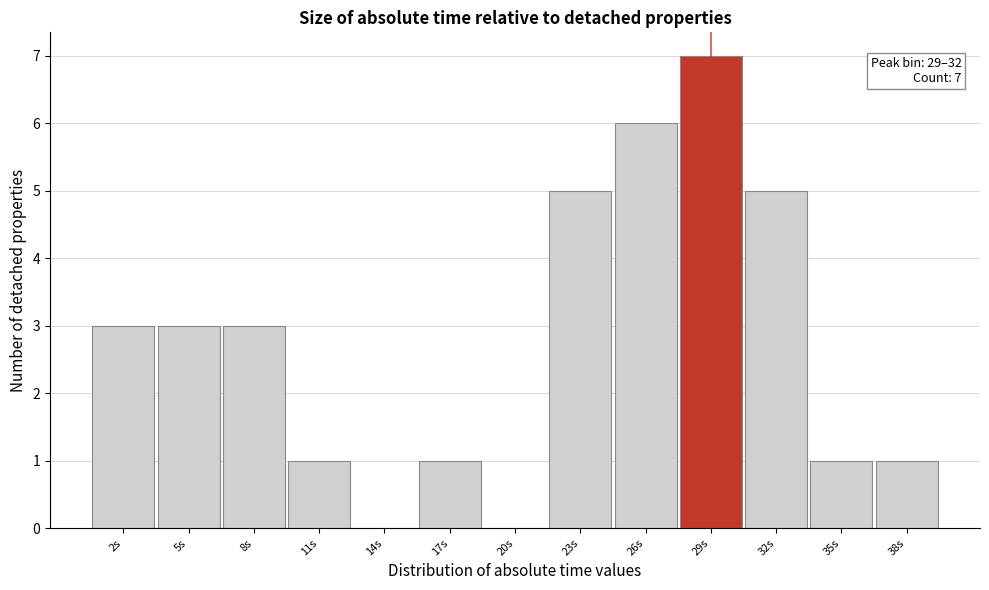

Reading left to right, transcribe all the data shown in this chart.

2s=3	5s=3	8s=3	11s=1	14s=0	17s=1	20s=0	23s=5	26s=6	29s=7	32s=5	35s=1	38s=1